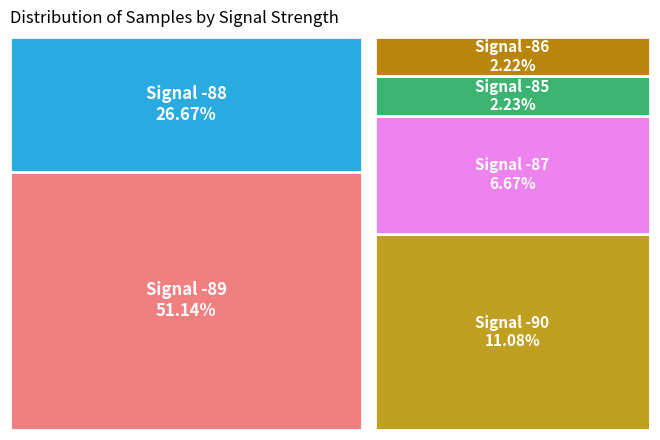

How many slices are in this pie chart?

6